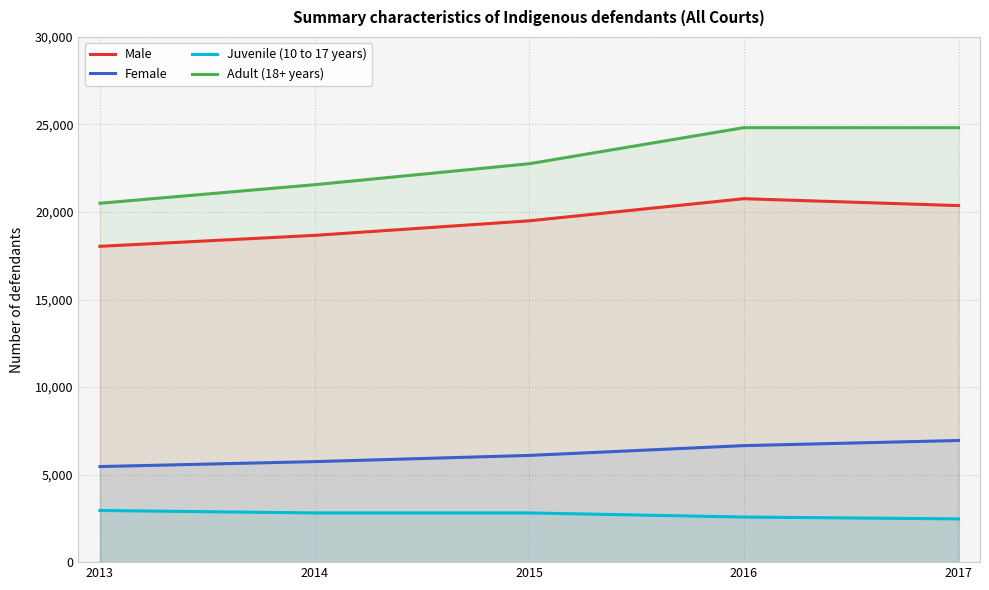

Which series has the largest range (max minus min)?

Adult (18+ years)